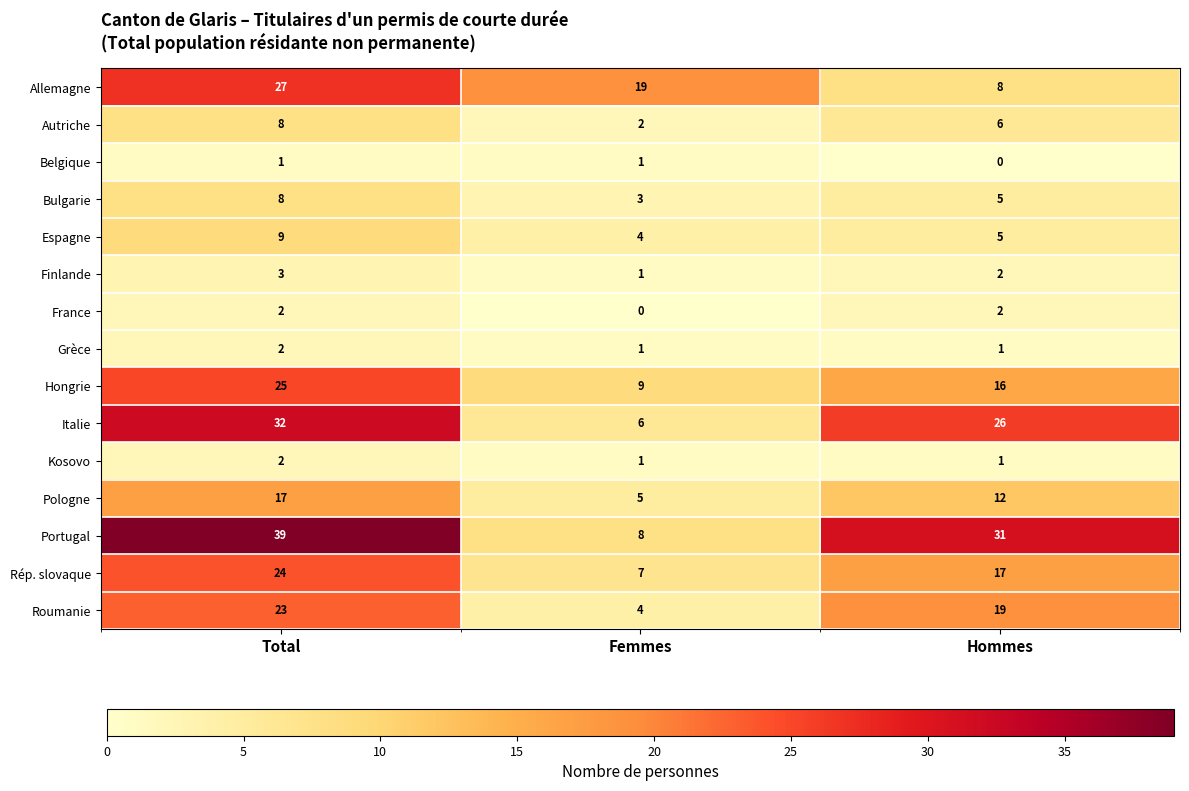

Which series has the largest total across all categories?

Portugal